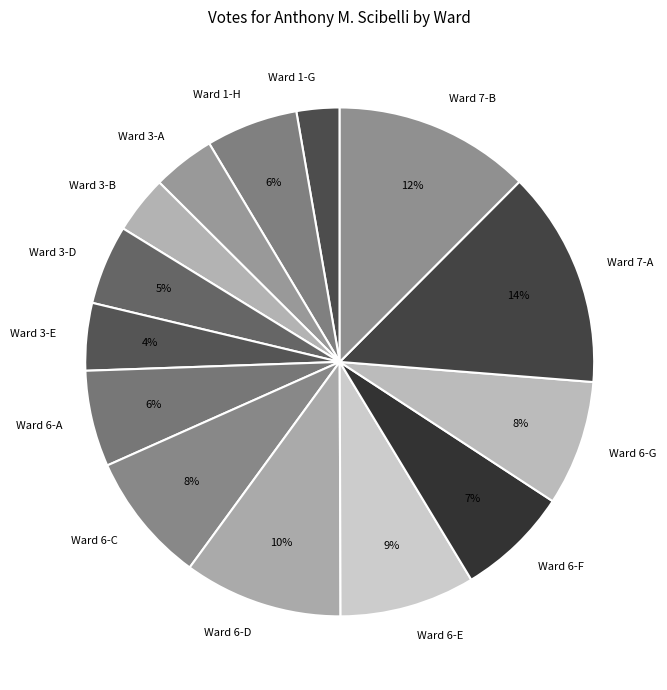

To the nearest percent, what percentage of the pie is Ward 1-H?

6%